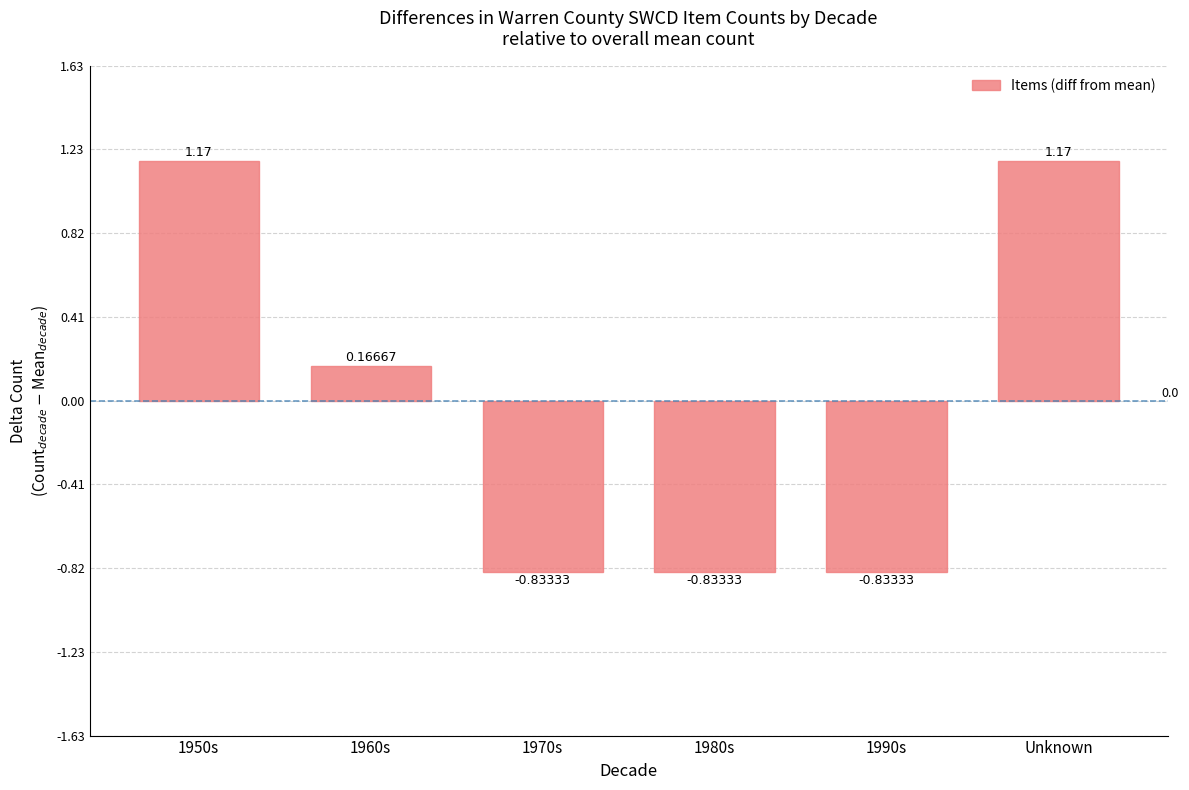

Between 1970s and Unknown, which is larger?

Unknown